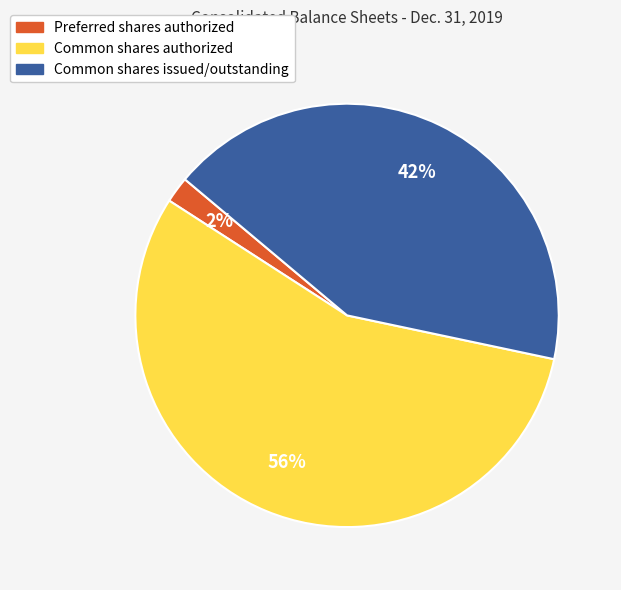

Which slice is the smallest?

Preferred shares authorized